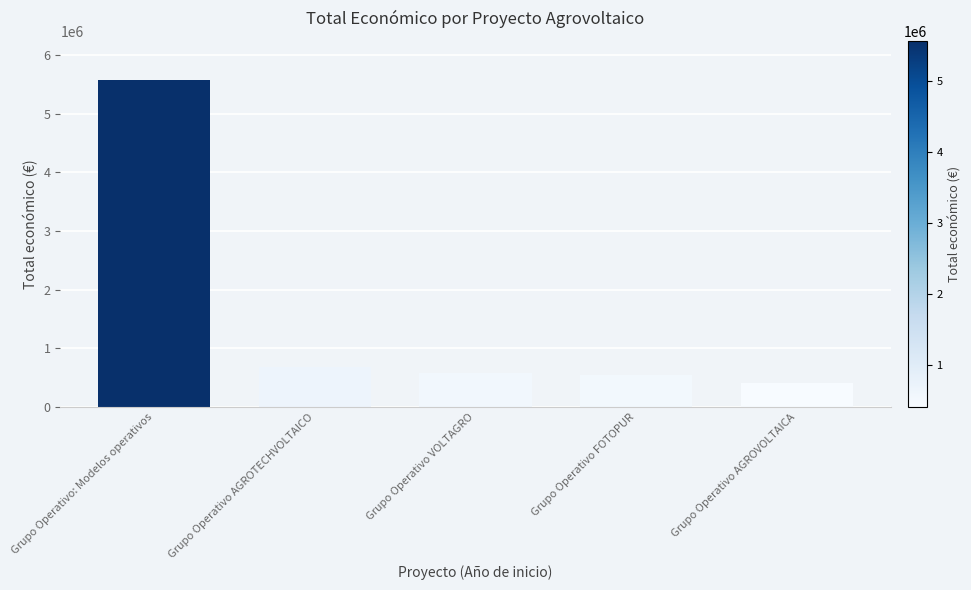

What is the change in value from Grupo Operativo AGROTECHVOLTAICO to Grupo Operativo FOTOPUR?

-128061